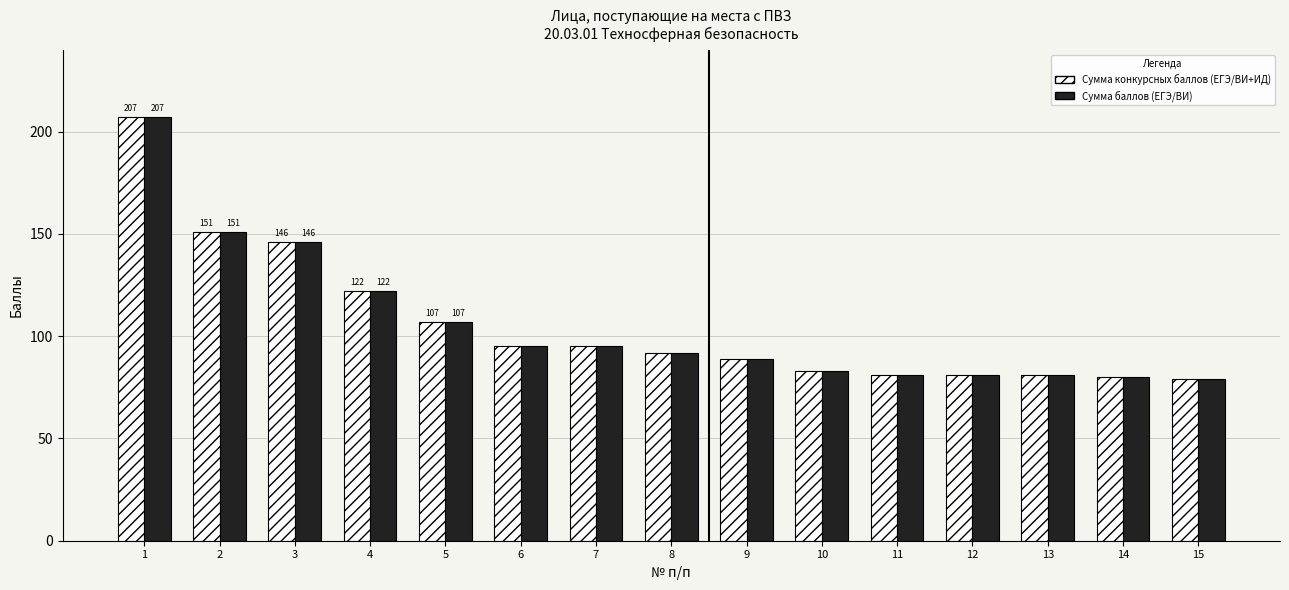

What is the greatest value displayed?

207